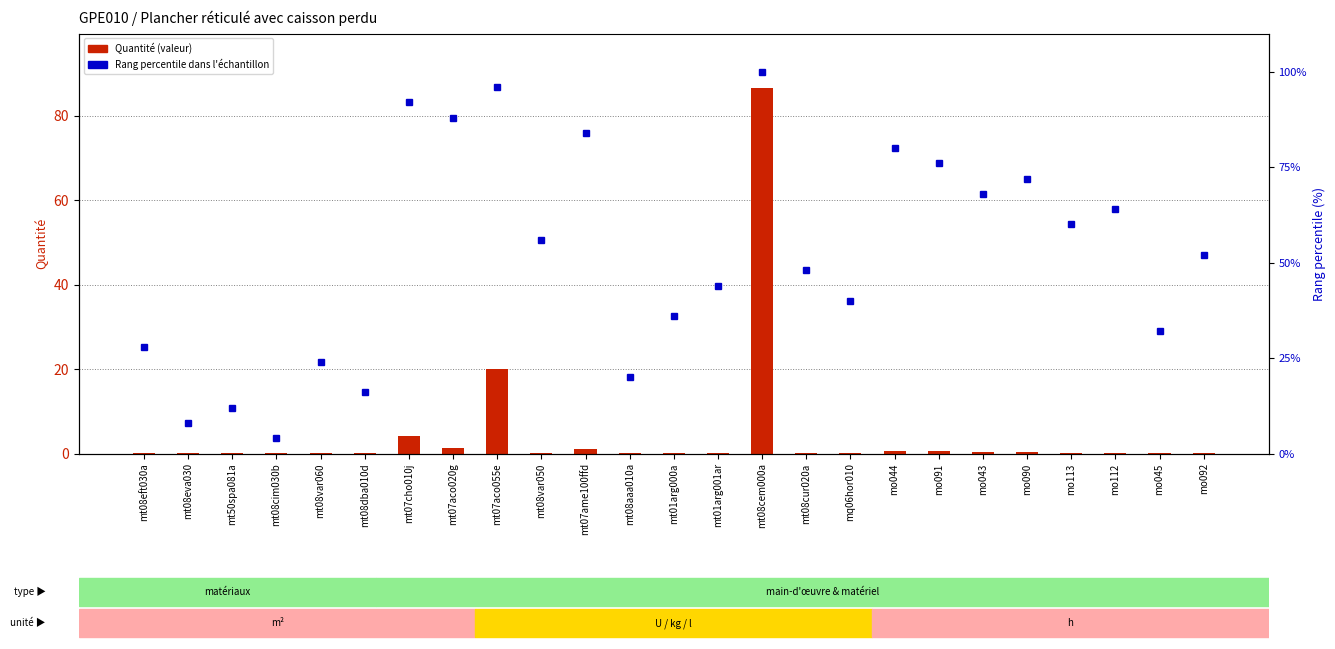

Reading left to right, transcribe all the data shown in this chart.

Quantité (valeur): 0.0	0.0	0.0	0.0	0.0	0.0	4.2	1.2	19.9	0.2	1.1	0.0	0.1	0.1	86.5	0.1	0.1	0.7	0.6	0.3	0.3	0.2	0.2	0.0	0.2
Rang percentile dans l'échantillon: 28.0	8.0	12.0	4.0	24.0	16.0	92.0	88.0	96.0	56.0	84.0	20.0	36.0	44.0	100.0	48.0	40.0	80.0	76.0	68.0	72.0	60.0	64.0	32.0	52.0